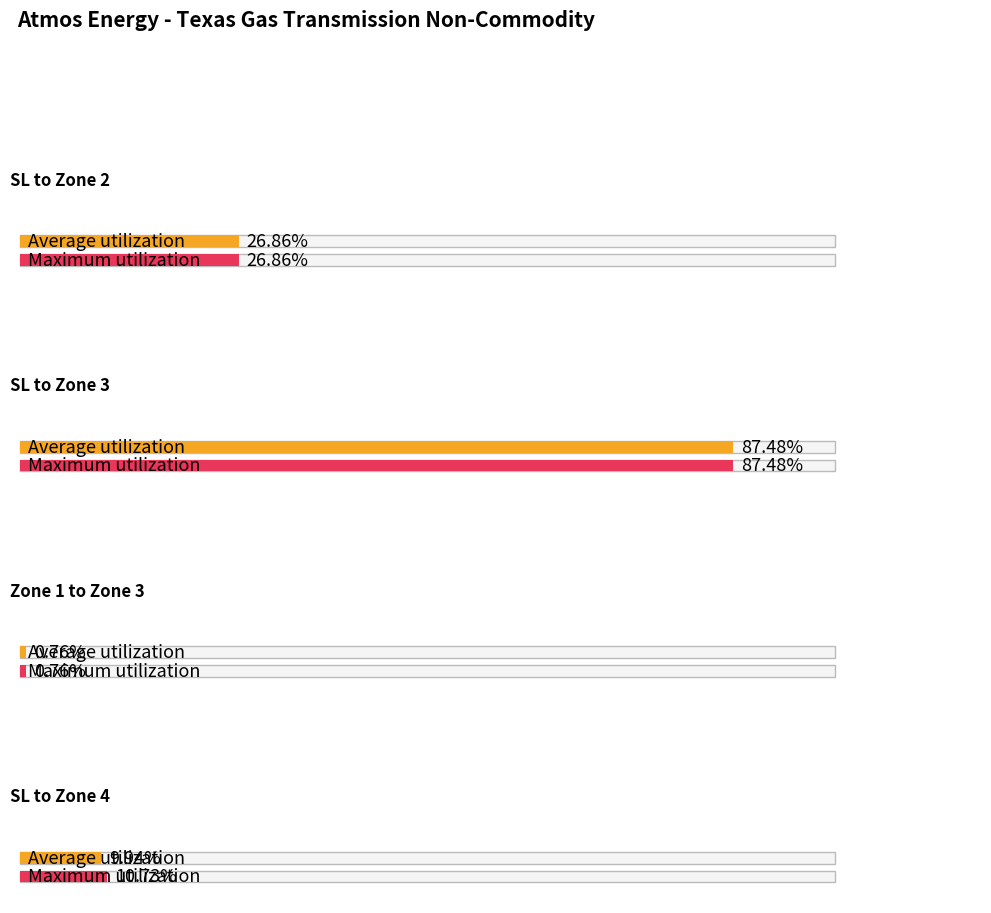

Rank the series by their maximum value, from lowest to highest.

Average utilization, Maximum utilization